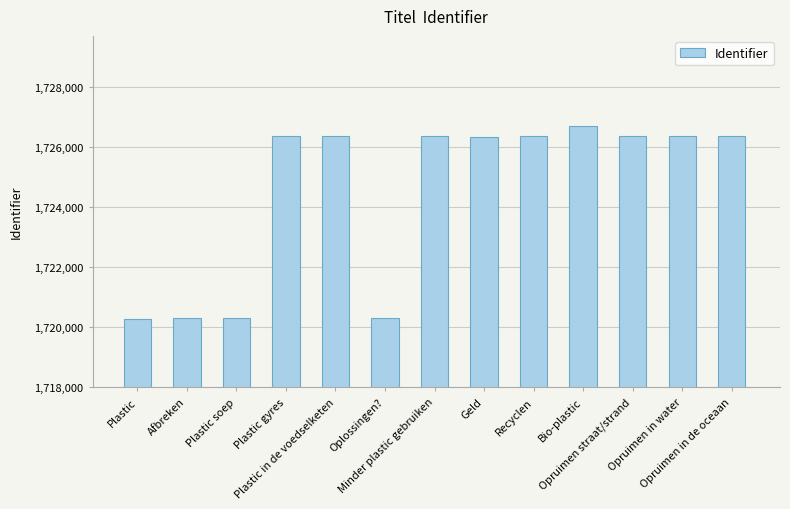

What position from the right is Opruimen in water?

2